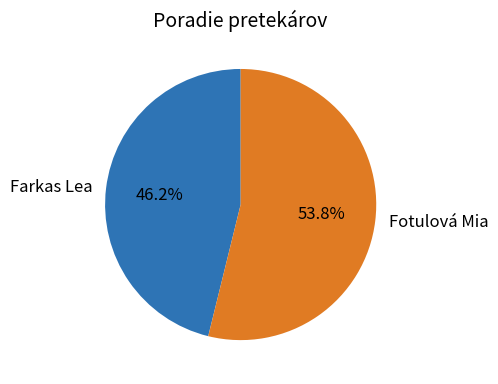

What portion of the pie excludes Farkas Lea?

53.8%